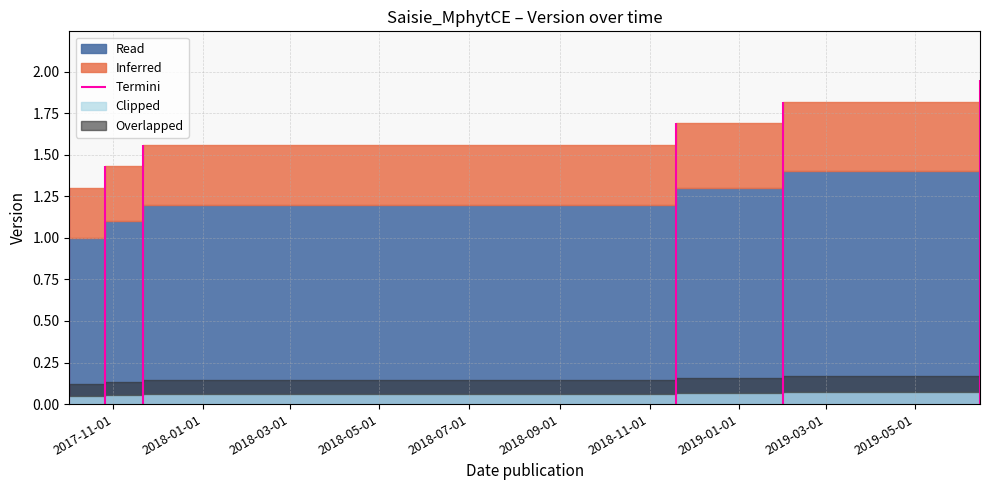

Between 2019-06-14 and 2017-10-26, which is larger?

2019-06-14